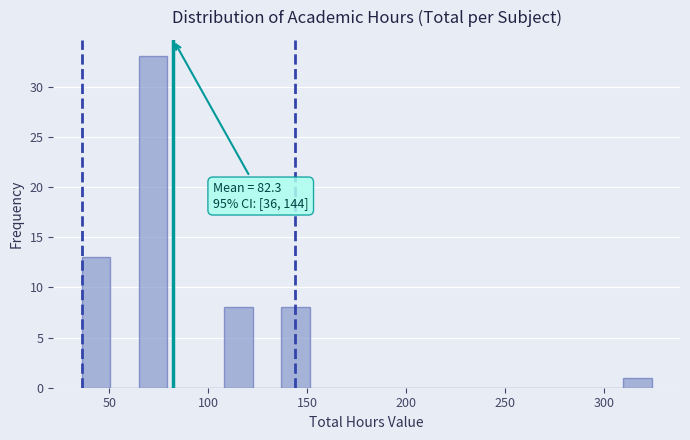

Read against the x-axis, roughly where is the centre of the tallest bar?

70